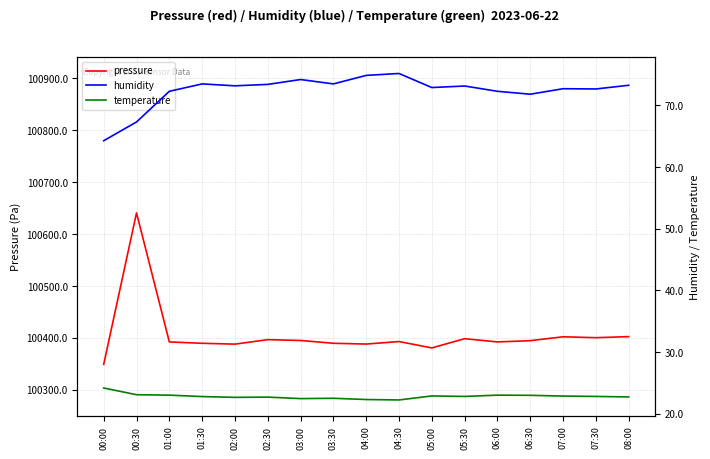

What position from the right is 07:00?

3